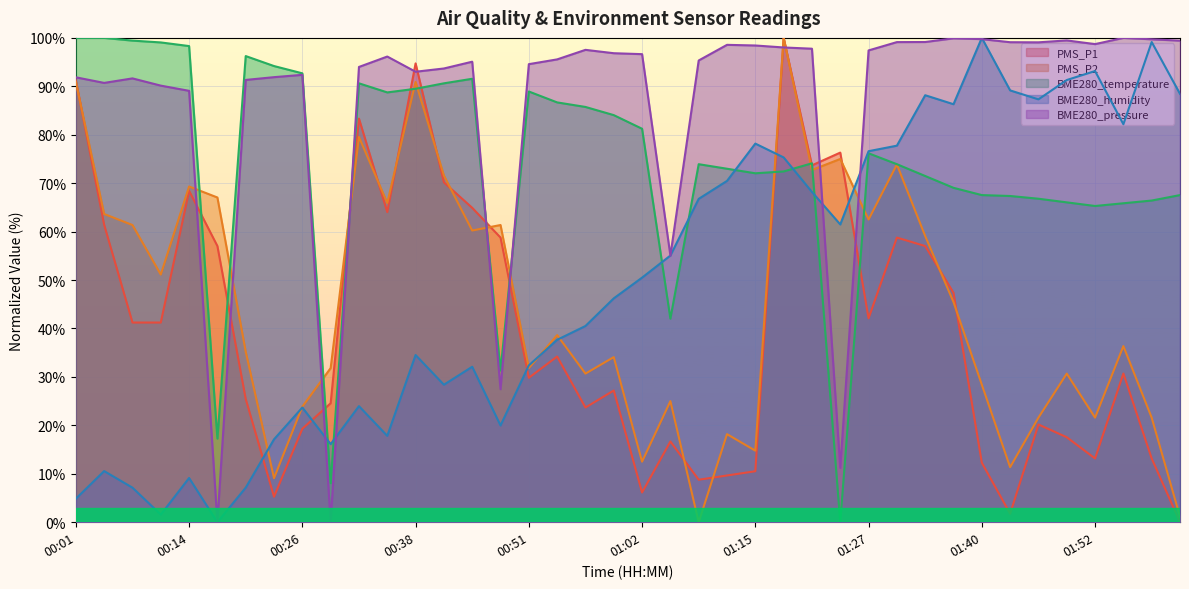

How many times do PMS_P2 and BME280_temperature cross each other?

12